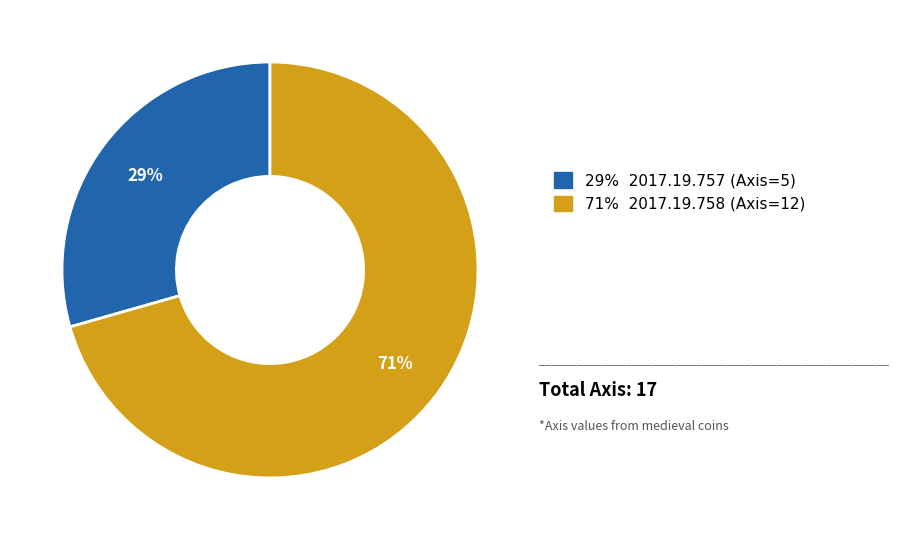

Is there a majority slice in this chart?

Yes